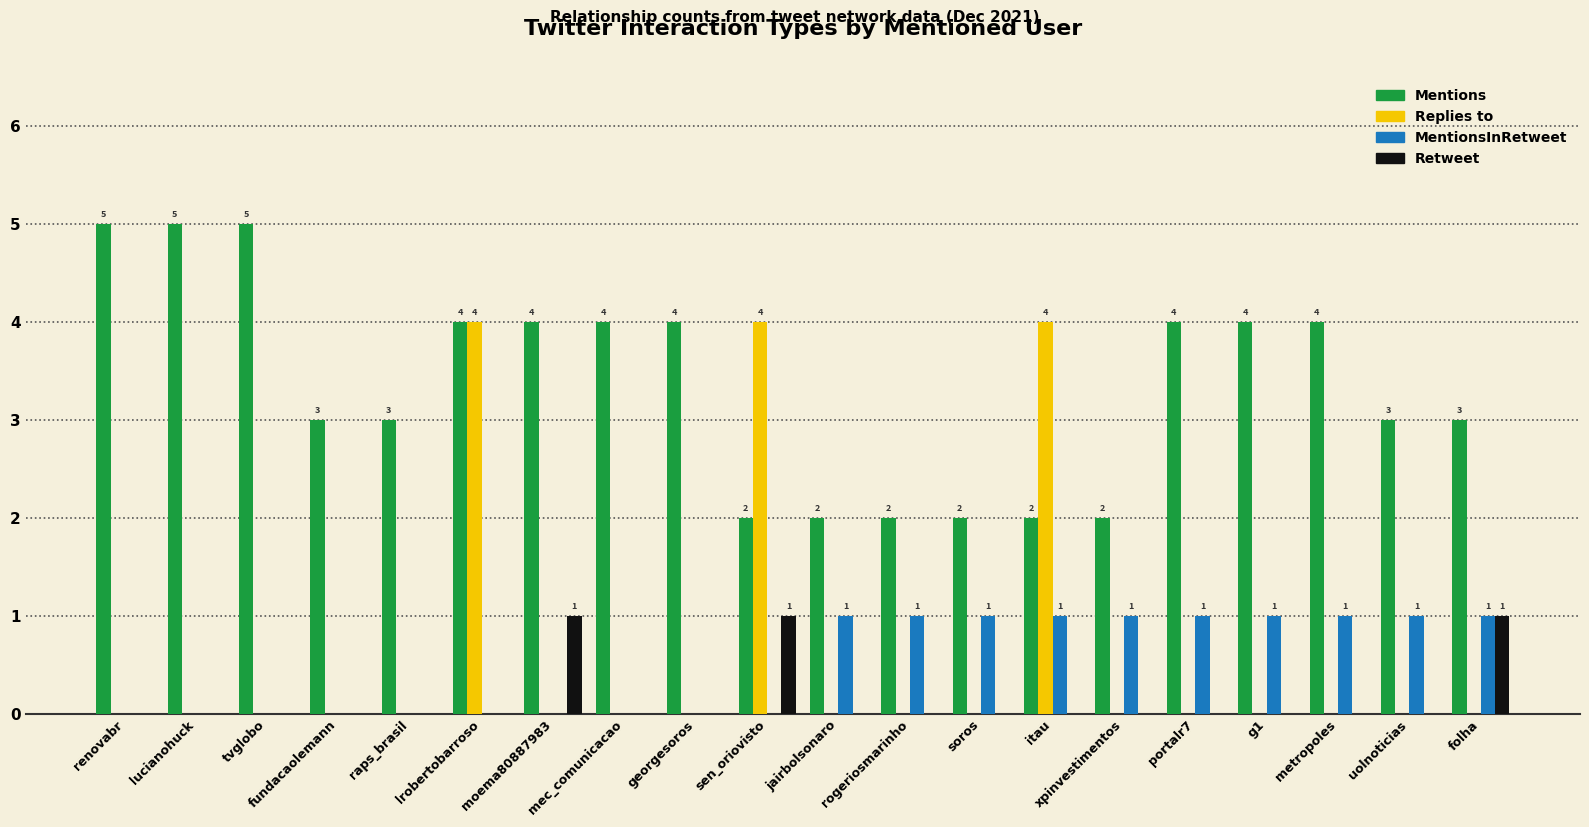

Is the value of Mentions at rogeriosmarinho greater than the value of MentionsInRetweet at metropoles?

Yes